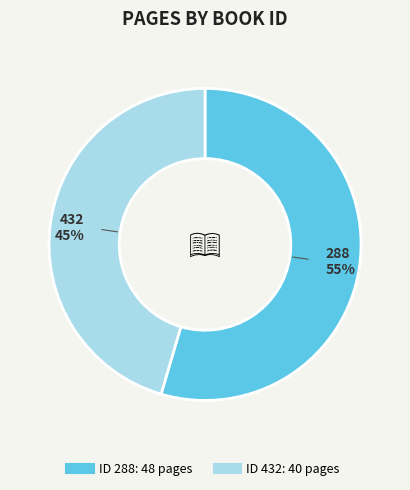

To the nearest percent, what is the average slice percentage?

50%